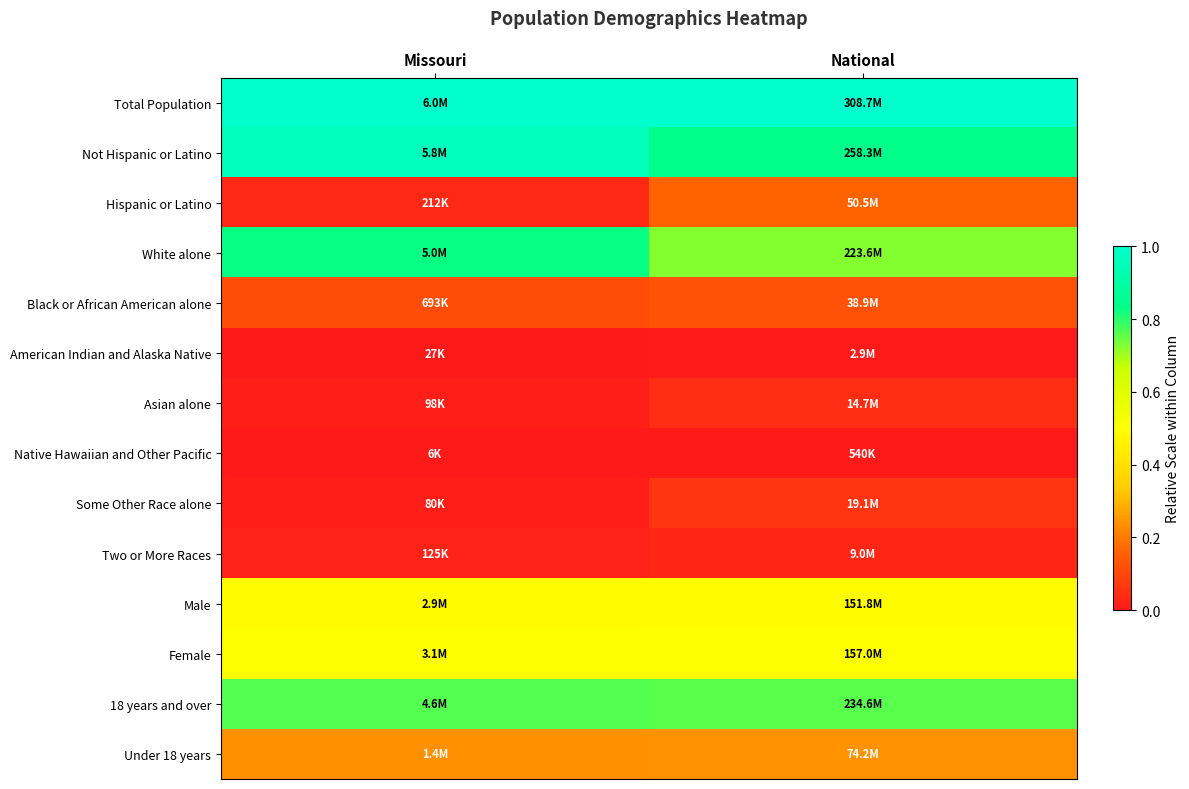

Reading left to right, transcribe all the data shown in this chart.

Total Population: Missouri=1.0	National=1.0
Not Hispanic or Latino: Missouri=1.0	National=0.8
Hispanic or Latino: Missouri=0.0	National=0.2
White alone: Missouri=0.8	National=0.7
Black or African American alone: Missouri=0.1	National=0.1
American Indian and Alaska Native: Missouri=0.0	National=0.0
Asian alone: Missouri=0.0	National=0.0
Native Hawaiian and Other Pacific: Missouri=0.0	National=0.0
Some Other Race alone: Missouri=0.0	National=0.1
Two or More Races: Missouri=0.0	National=0.0
Male: Missouri=0.5	National=0.5
Female: Missouri=0.5	National=0.5
18 years and over: Missouri=0.8	National=0.8
Under 18 years: Missouri=0.2	National=0.2